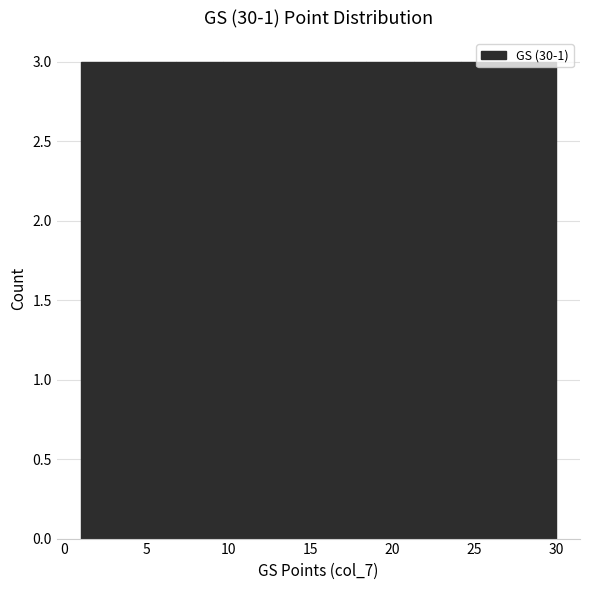

Reading left to right, transcribe this chart: for each bar, give the range it covers on the x-axis and its height. Neither the bar edges nor the heights are printed on the chart, so give them approximately, as read against the axes.

1.0 to 3.9: 3
3.9 to 6.8: 3
6.8 to 9.7: 3
9.7 to 12.6: 3
12.6 to 15.5: 3
15.5 to 18.4: 3
18.4 to 21.3: 3
21.3 to 24.2: 3
24.2 to 27.1: 3
27.1 to 30.0: 3